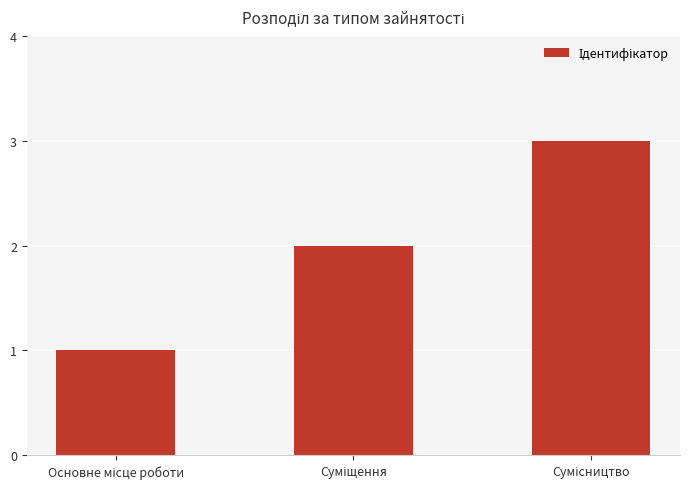

What is the average value?

2